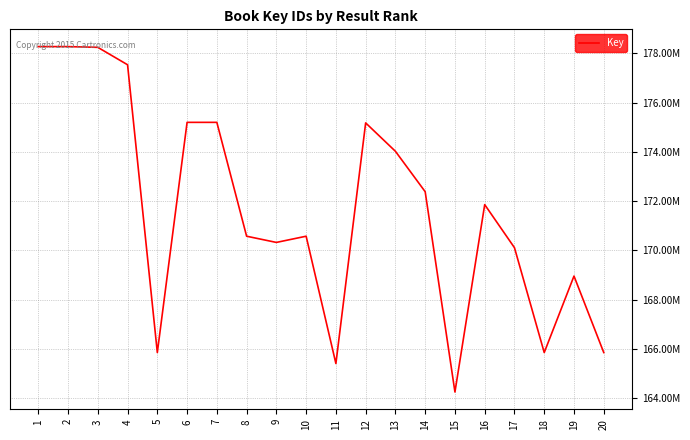

Does the chart display data point markers on the line(s)?

No